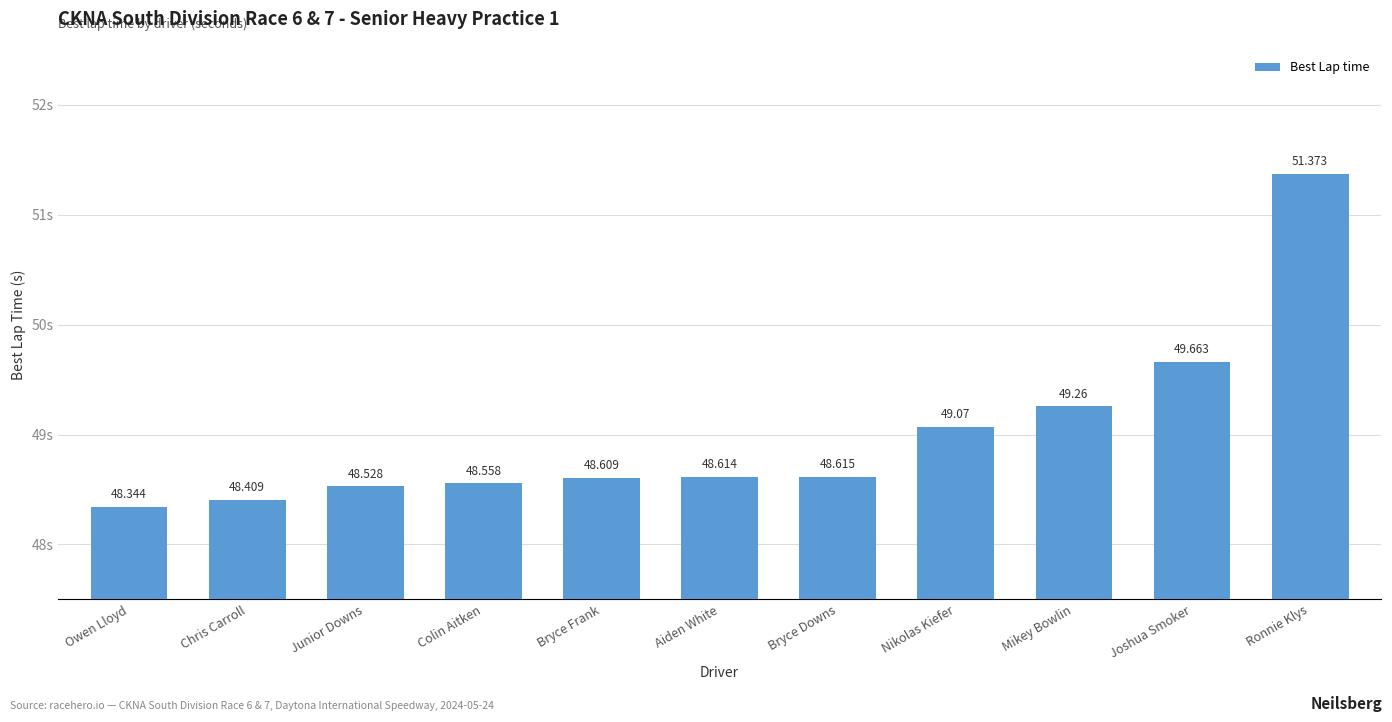

How many series are shown in this chart?

1